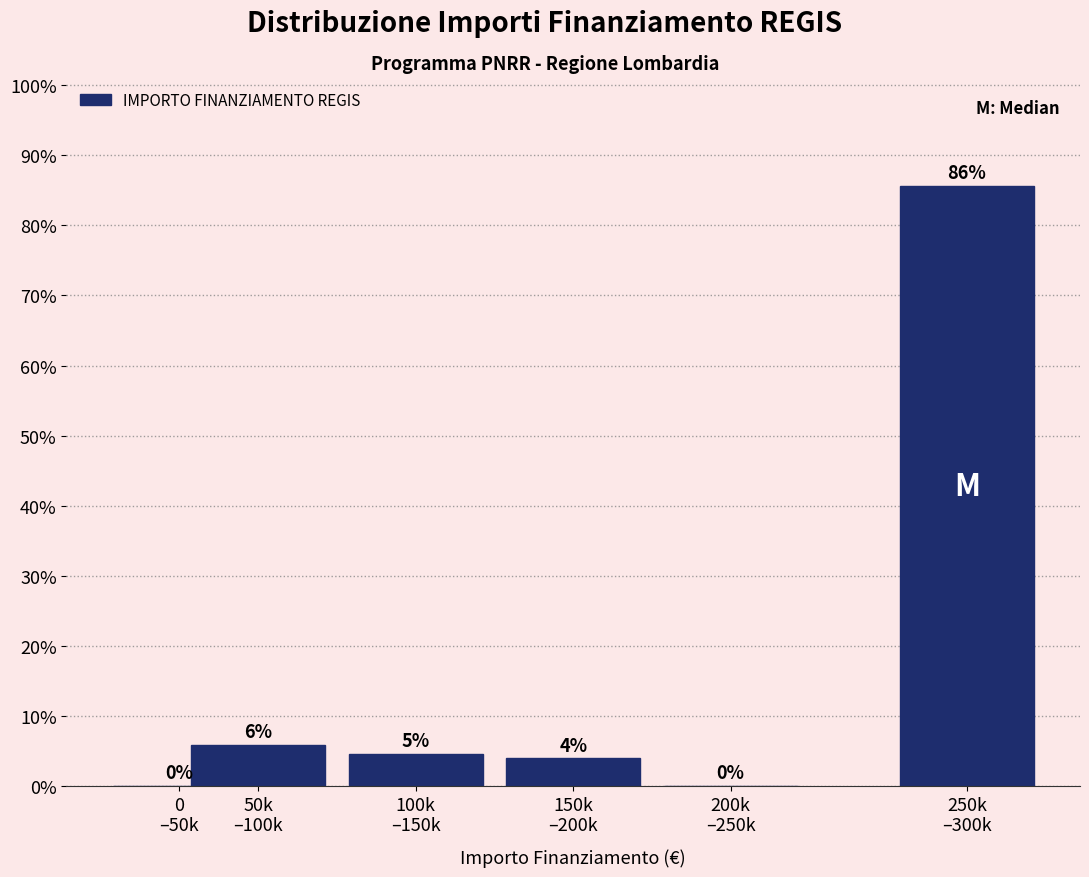

What is the maximum value shown in the chart?

85.6